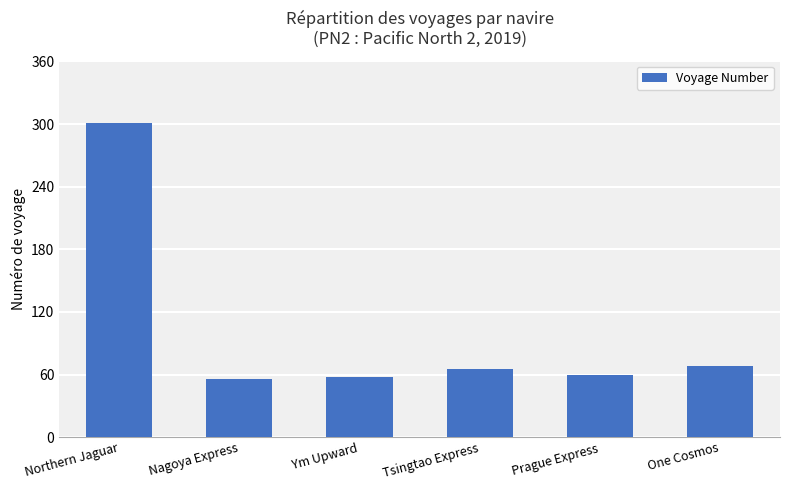

What is the maximum value shown in the chart?

301